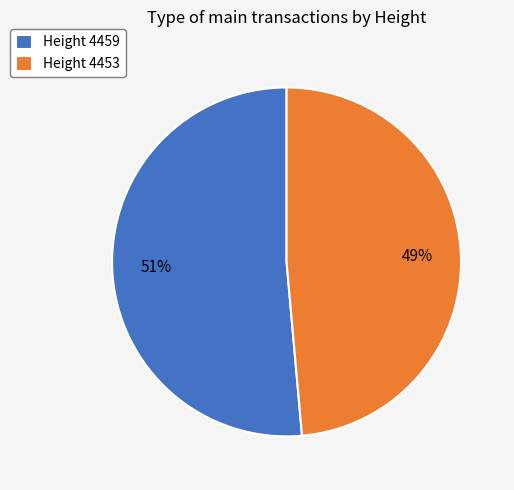

How many slices are in this pie chart?

2